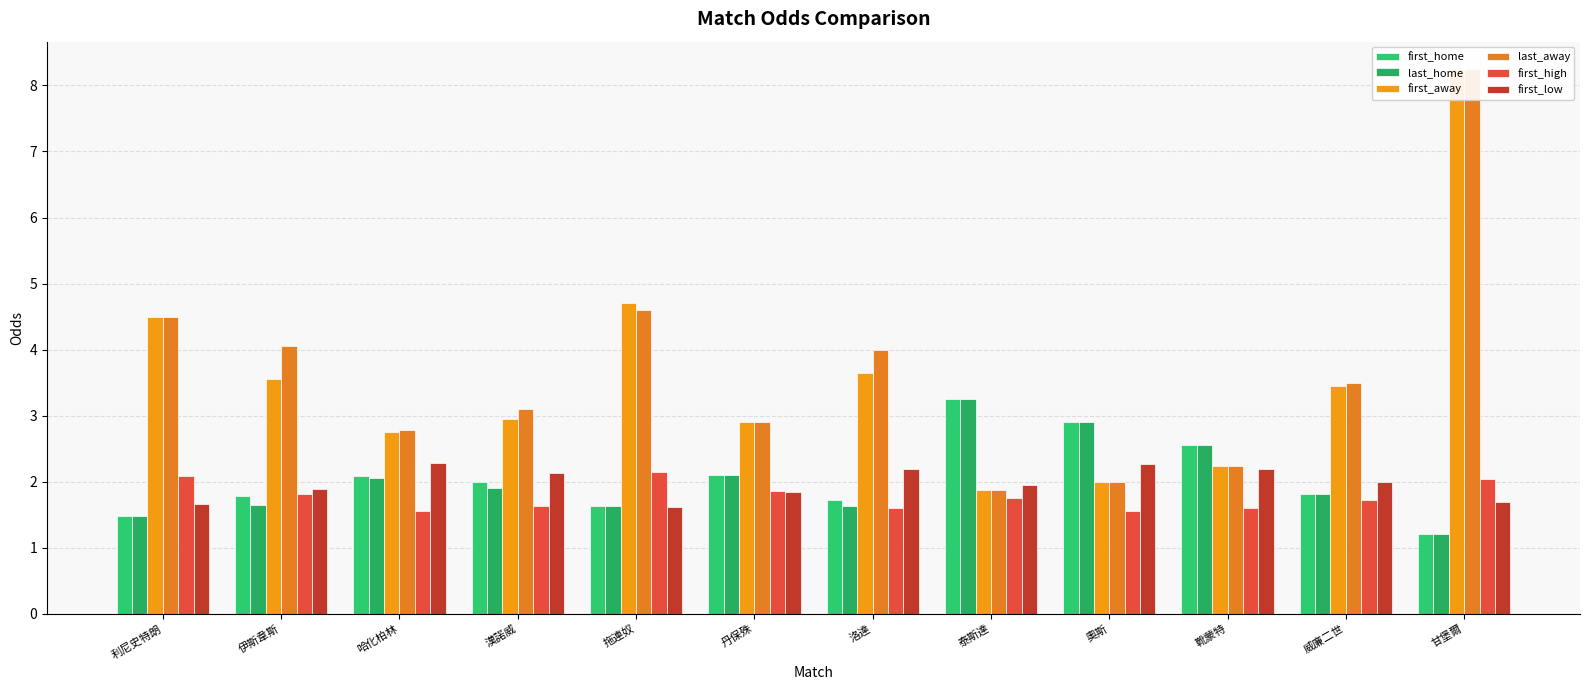

What is the difference between the maximum and minimum values in the last_home series?

2.0